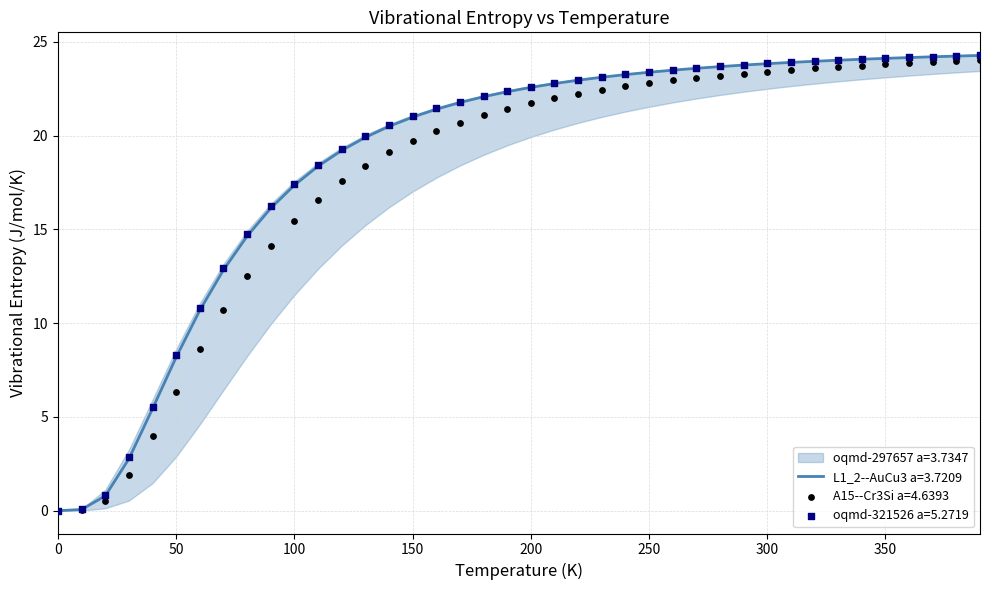

Which series contains the lowest Y value?

A15--Cr3Si a=4.6393